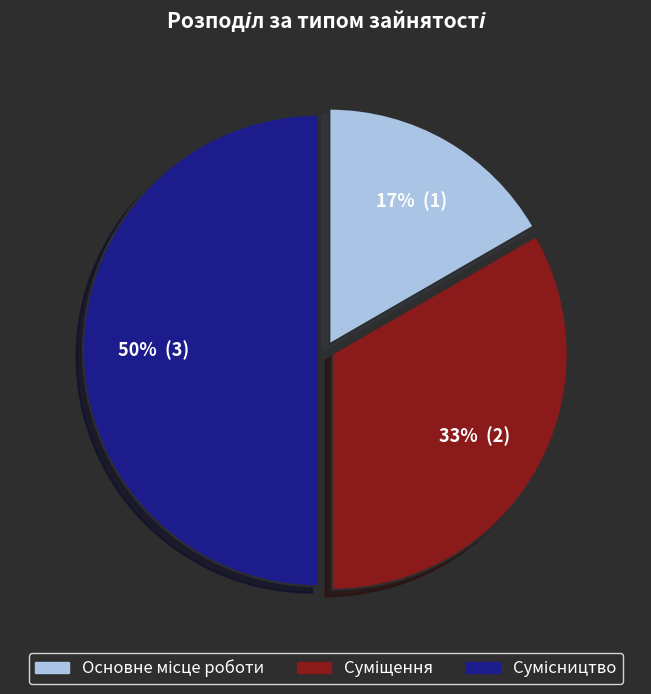

To the nearest percent, what is the average slice percentage?

33%